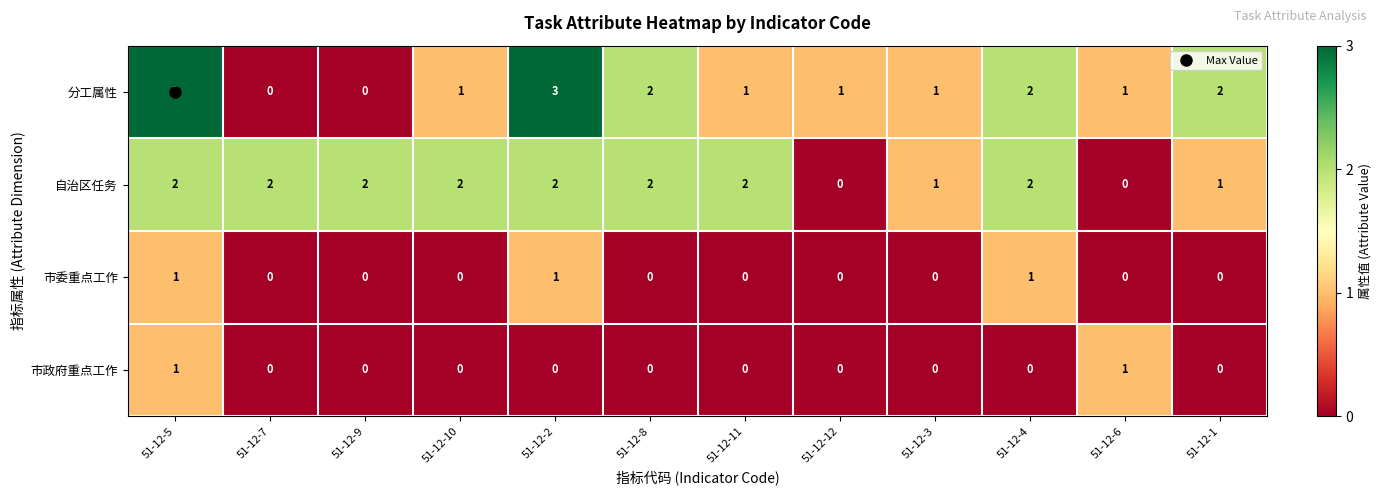

At which label does 分工属性 first exceed 1?

51-12-5